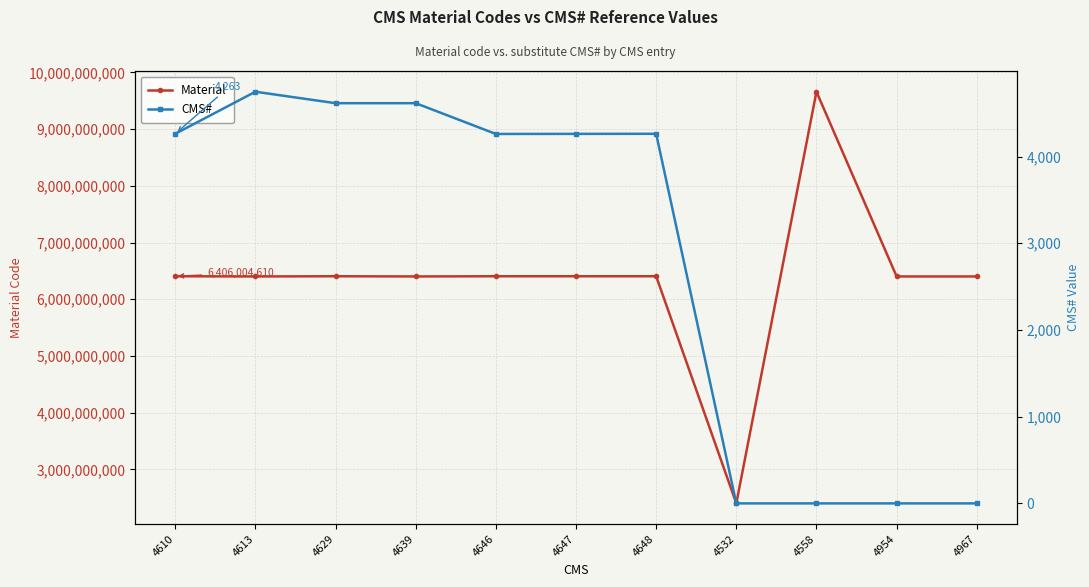

Rank the series at 4967 from highest to lowest value.

Material, CMS#